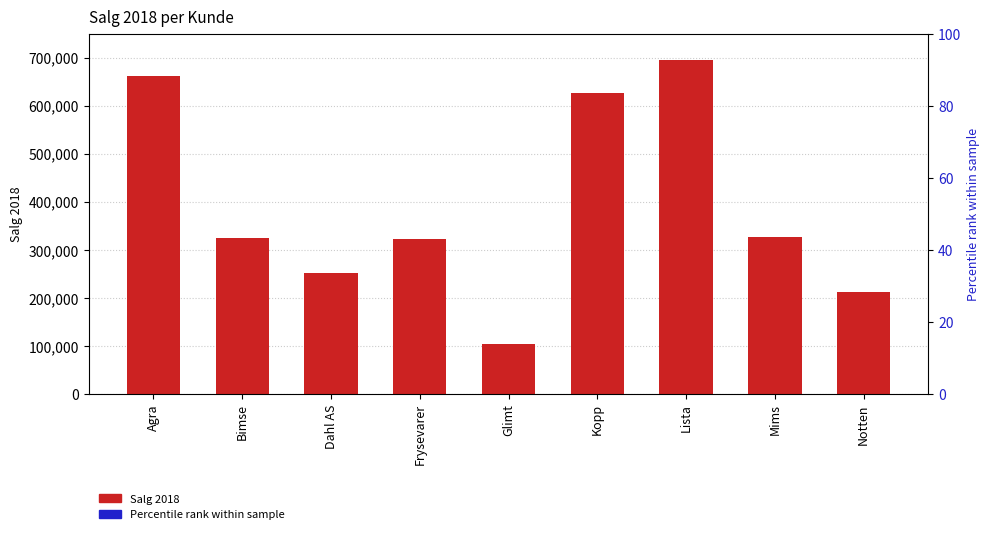

What is the average value of the Salg 2018 series?

391527